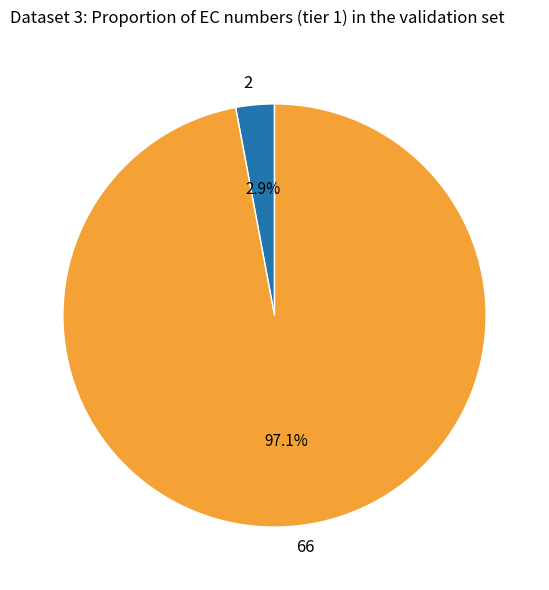

Which has a higher value, 2 or 66?

66